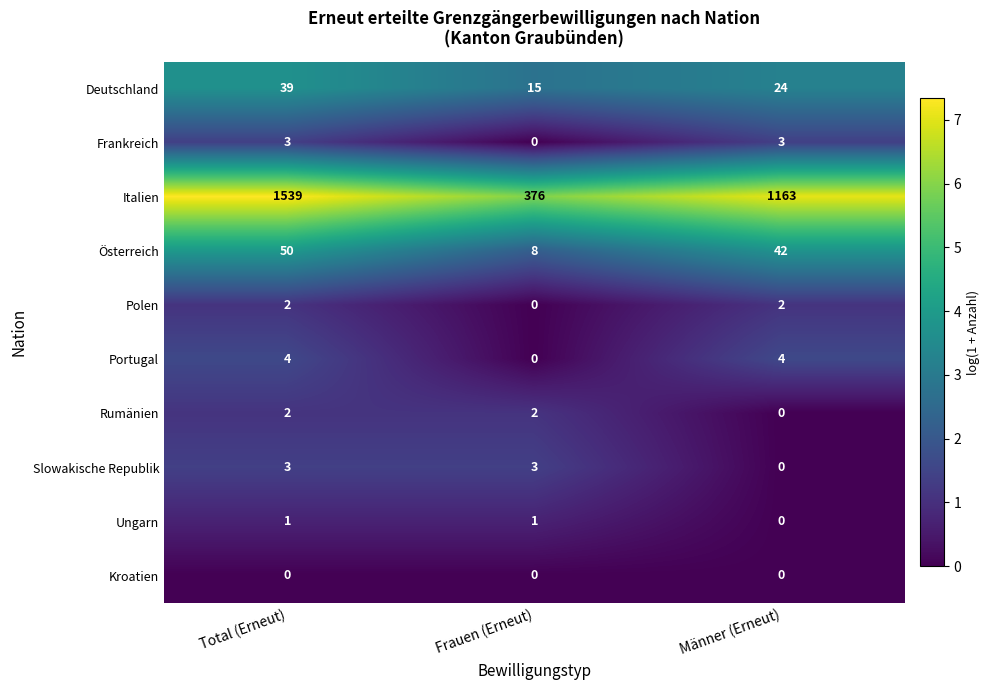

Reading left to right, list all the values displayed in this chart.

Deutschland: Total (Erneut)=39	Frauen (Erneut)=15	Männer (Erneut)=24
Frankreich: Total (Erneut)=3	Frauen (Erneut)=0	Männer (Erneut)=3
Italien: Total (Erneut)=1539	Frauen (Erneut)=376	Männer (Erneut)=1163
Österreich: Total (Erneut)=50	Frauen (Erneut)=8	Männer (Erneut)=42
Polen: Total (Erneut)=2	Frauen (Erneut)=0	Männer (Erneut)=2
Portugal: Total (Erneut)=4	Frauen (Erneut)=0	Männer (Erneut)=4
Rumänien: Total (Erneut)=2	Frauen (Erneut)=2	Männer (Erneut)=0
Slowakische Republik: Total (Erneut)=3	Frauen (Erneut)=3	Männer (Erneut)=0
Ungarn: Total (Erneut)=1	Frauen (Erneut)=1	Männer (Erneut)=0
Kroatien: Total (Erneut)=0	Frauen (Erneut)=0	Männer (Erneut)=0